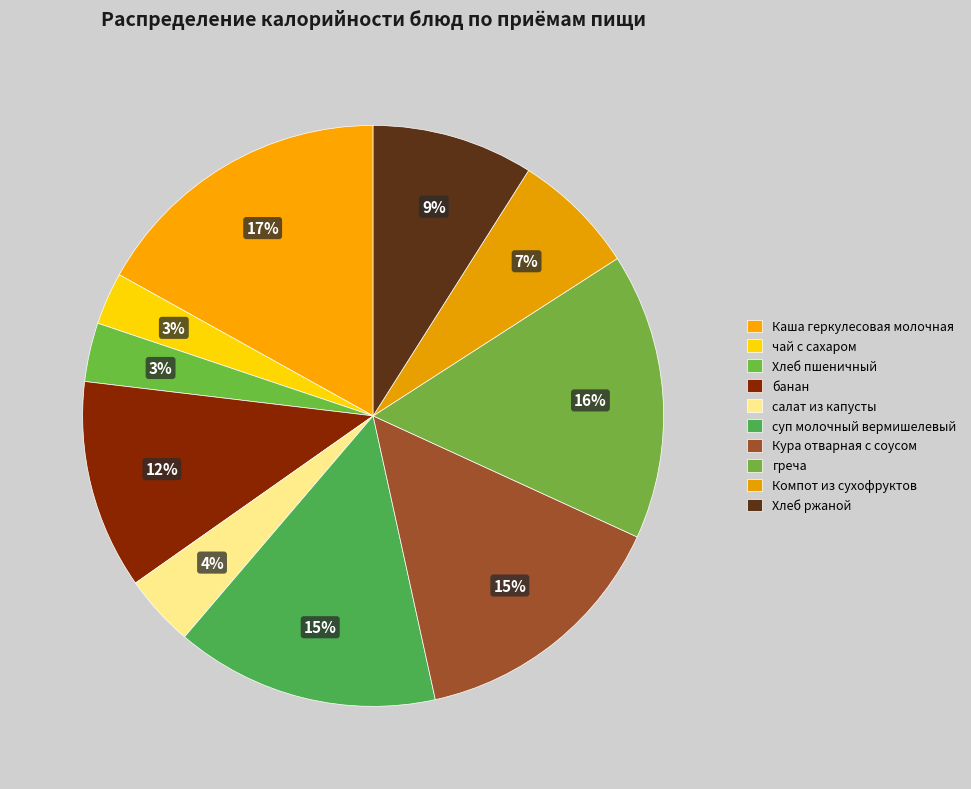

Count the number of slices in the pie.

10